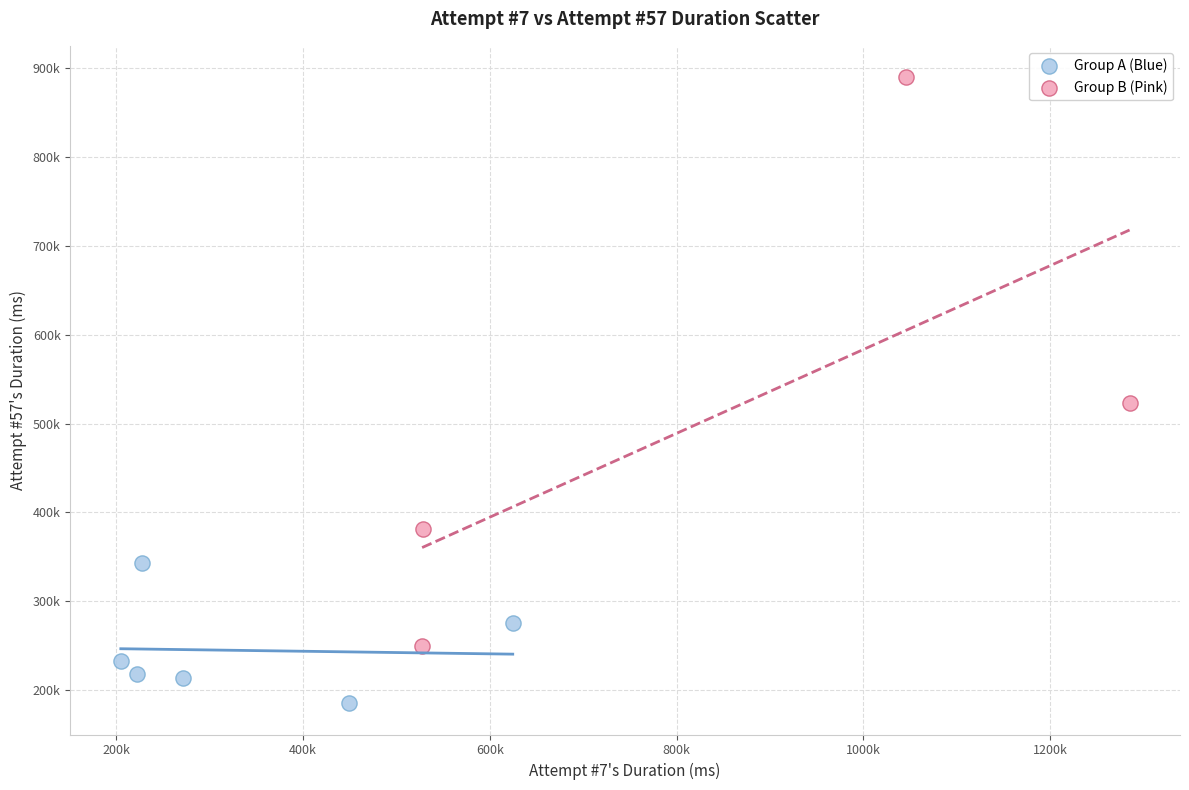

Which series has the largest Y range (max minus min)?

Group B (Pink)